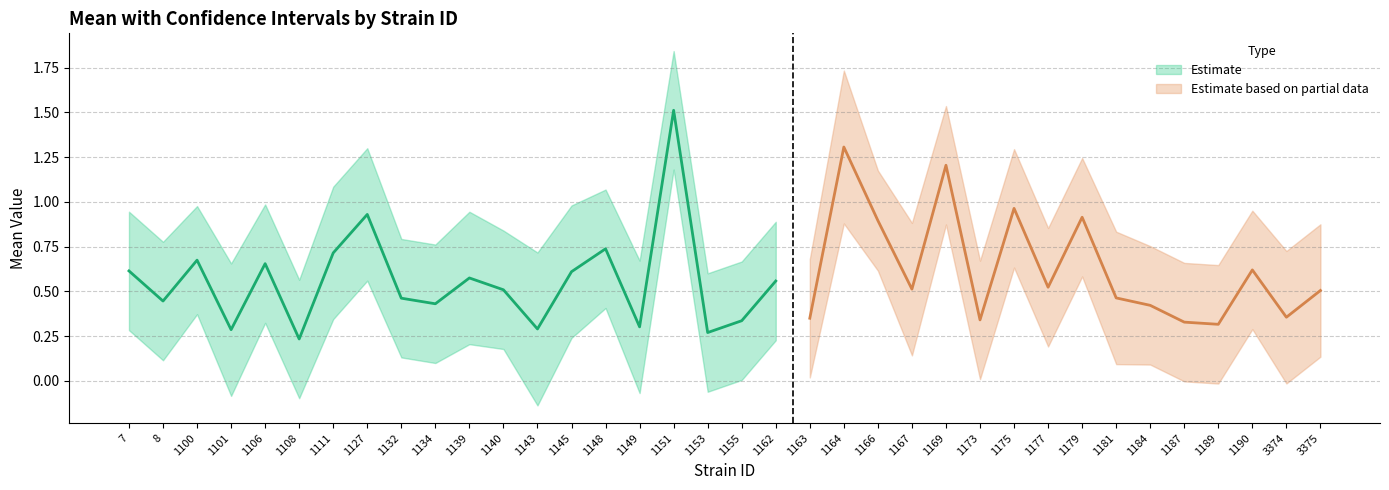

The lowercl series shows 0.3 at 7. True or false?

True